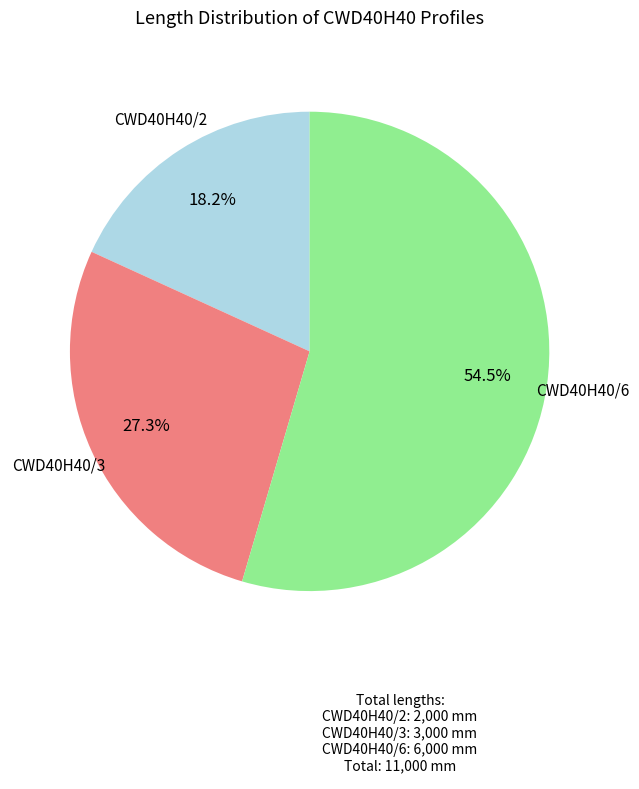

Is there a majority slice in this chart?

Yes